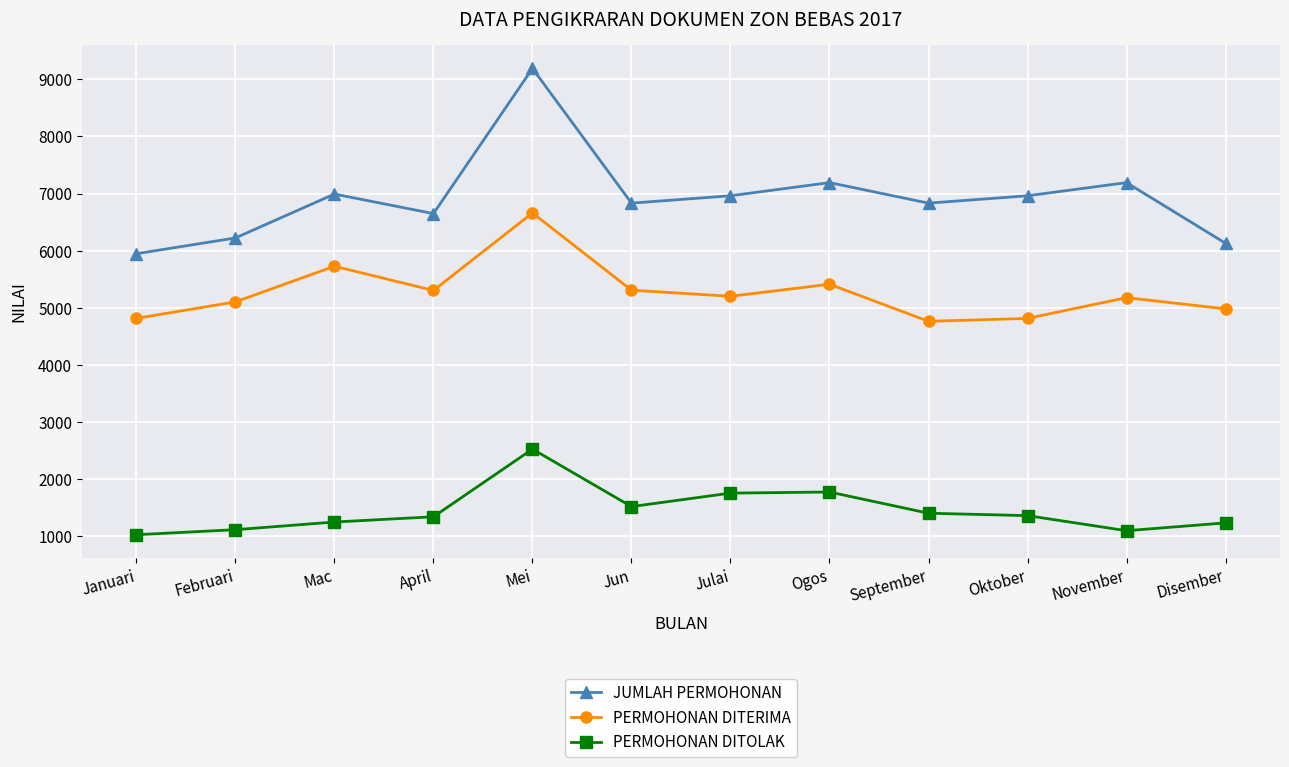

At which label does JUMLAH PERMOHONAN first exceed 6962?

Mac